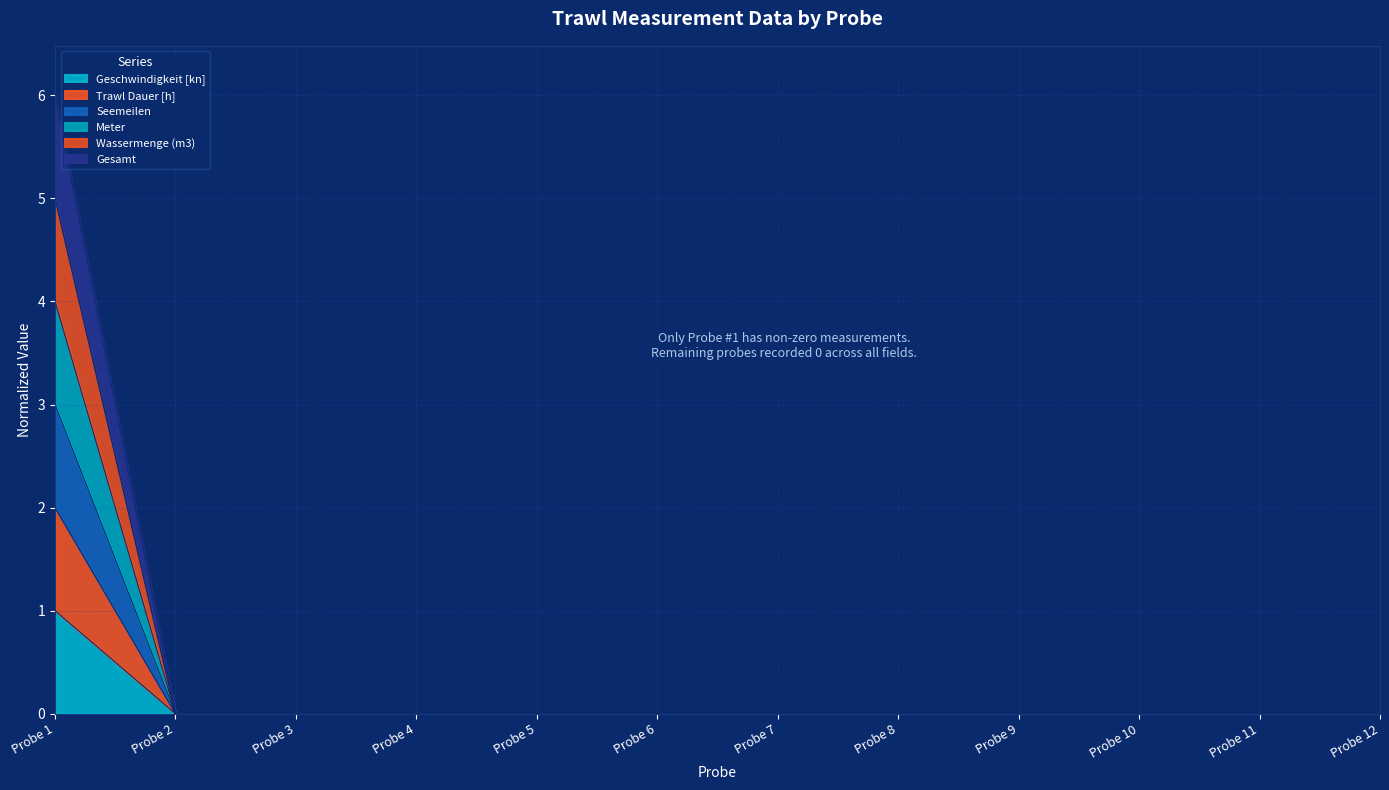

How many distinct data groups are displayed?

6